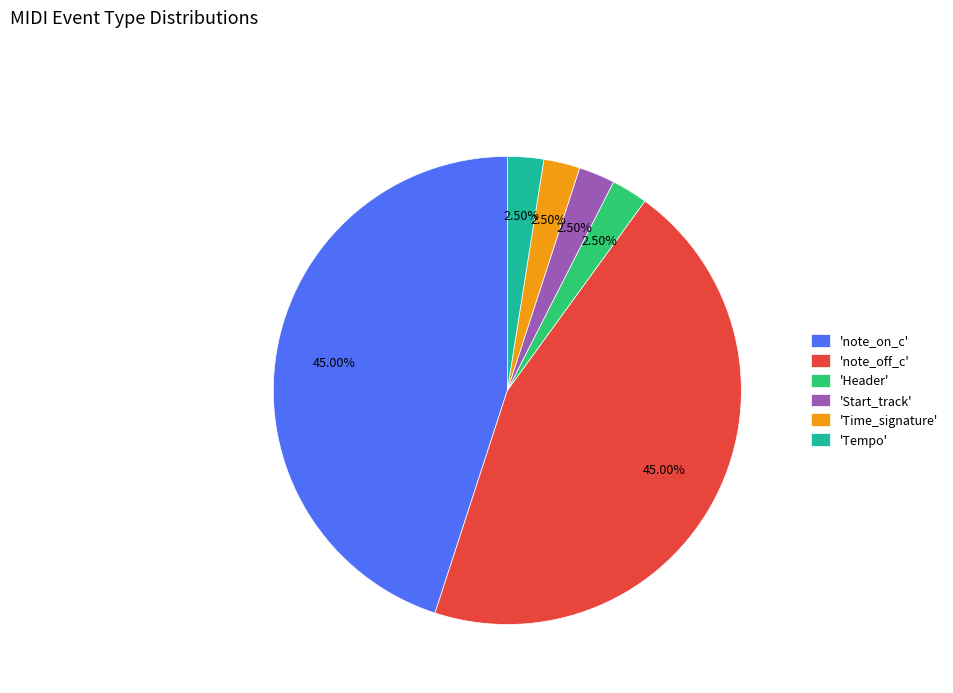

Does 'Time_signature' account for over 50% of the chart?

No